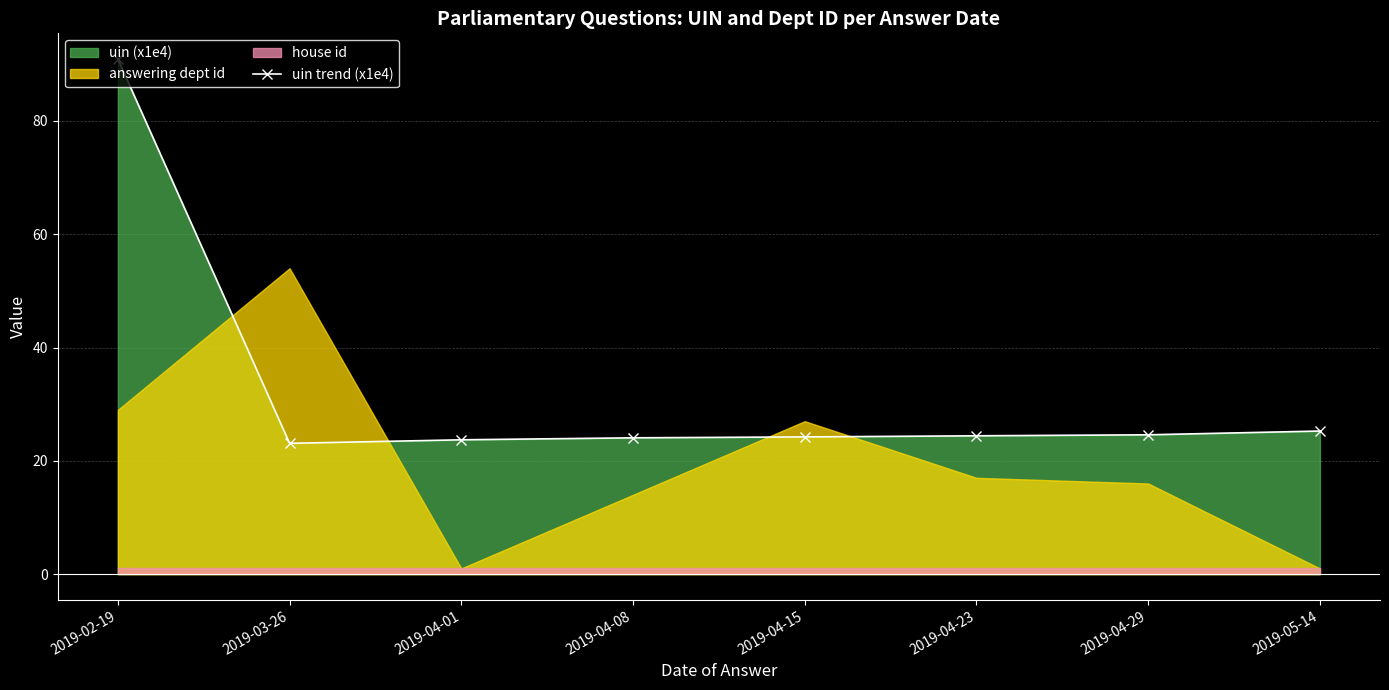

Reading left to right, transcribe all the data shown in this chart.

2019-02-19=90.9	2019-03-26=23.1	2019-04-01=23.7	2019-04-08=24.1	2019-04-15=24.2	2019-04-23=24.4	2019-04-29=24.6	2019-05-14=25.3